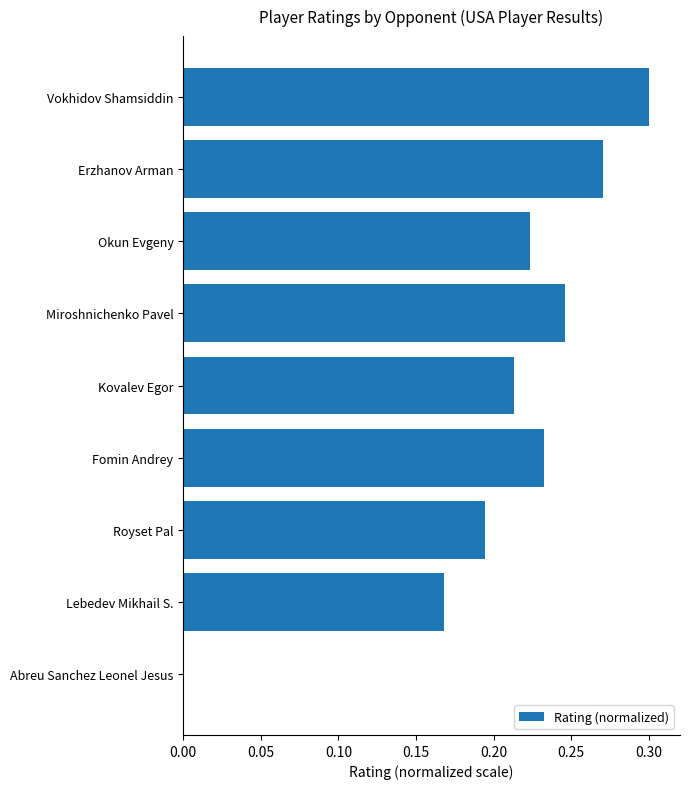

Which category has the highest value across all series?

Vokhidov Shamsiddin